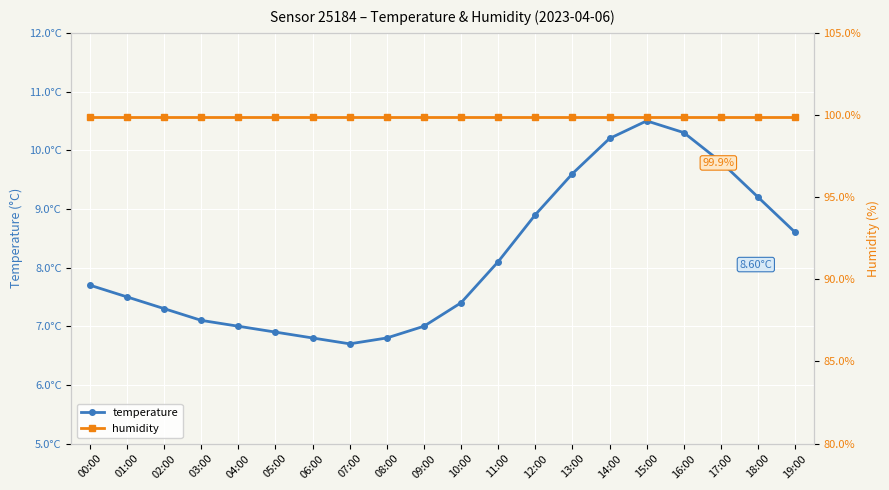

How many series are shown in this chart?

2